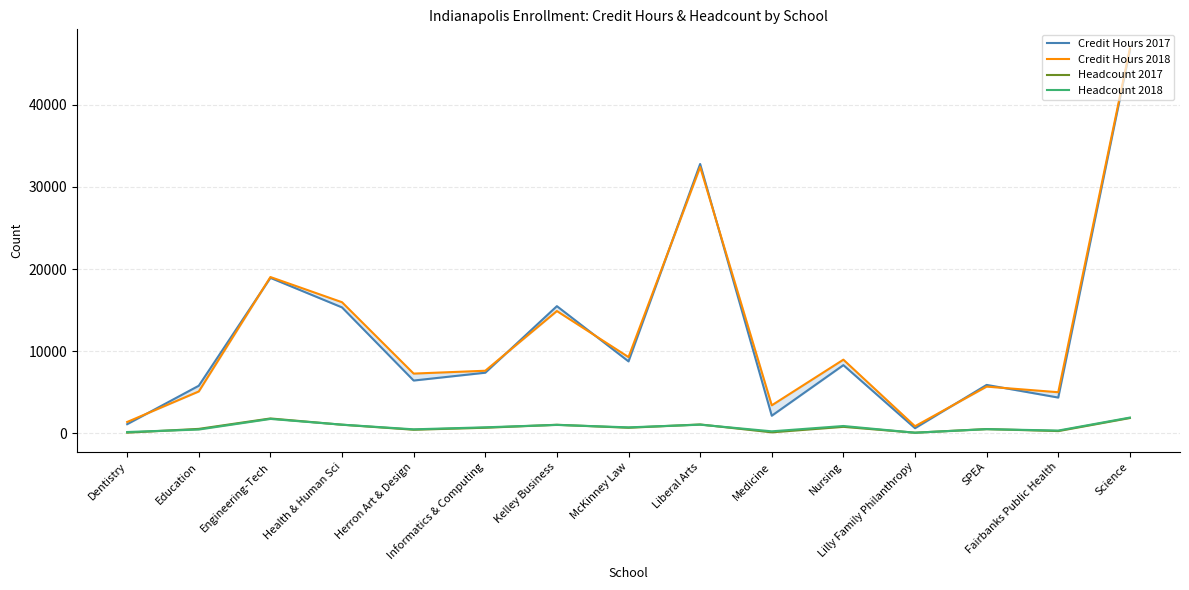

What is the sum of all Headcount 2017 values?

11366.0